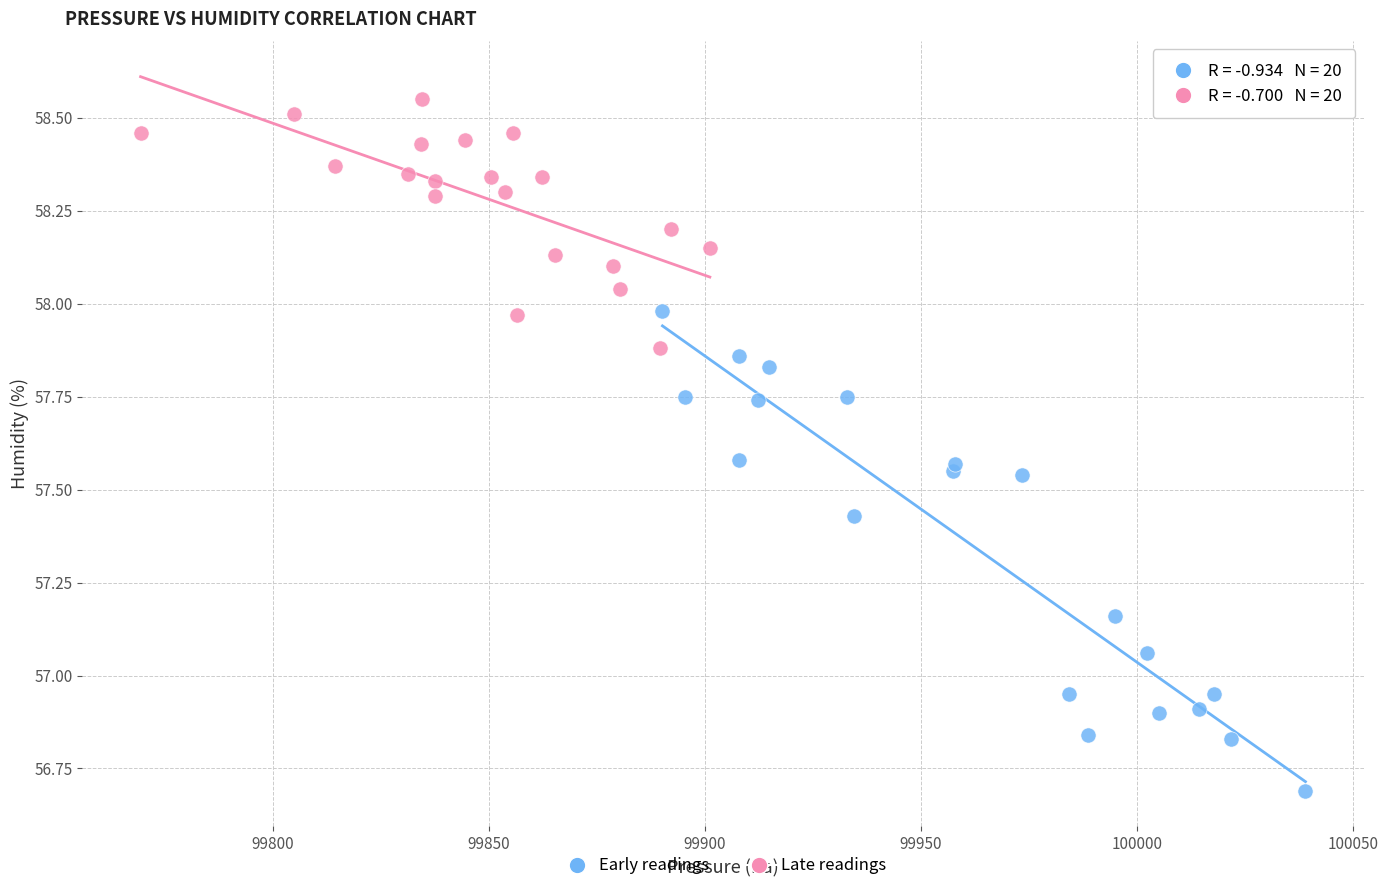

Which series has the widest spread of Y values?

Early readings